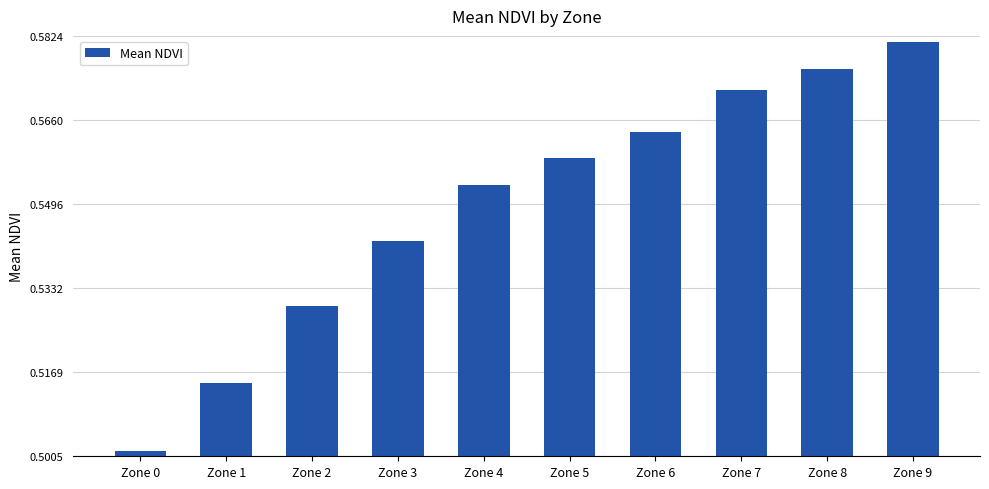

Rank the categories by value from lowest to highest.

Zone 0, Zone 1, Zone 2, Zone 3, Zone 4, Zone 5, Zone 6, Zone 7, Zone 8, Zone 9